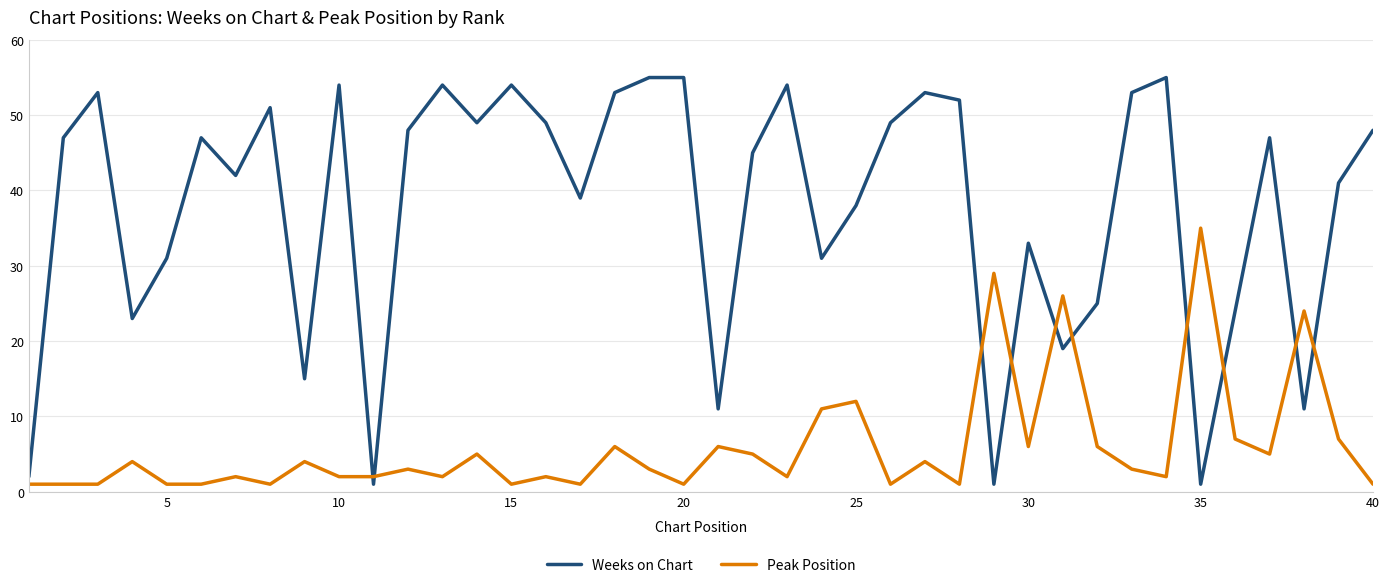

True or false: Peak Position and Weeks on Chart cross at least once.

True